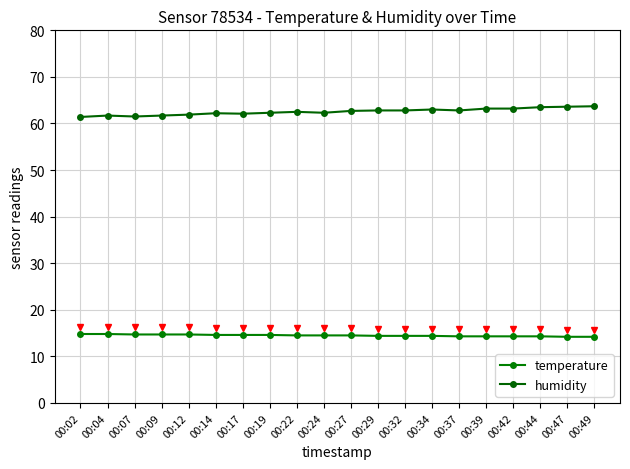

Rank the series by their maximum value, from lowest to highest.

temperature, humidity